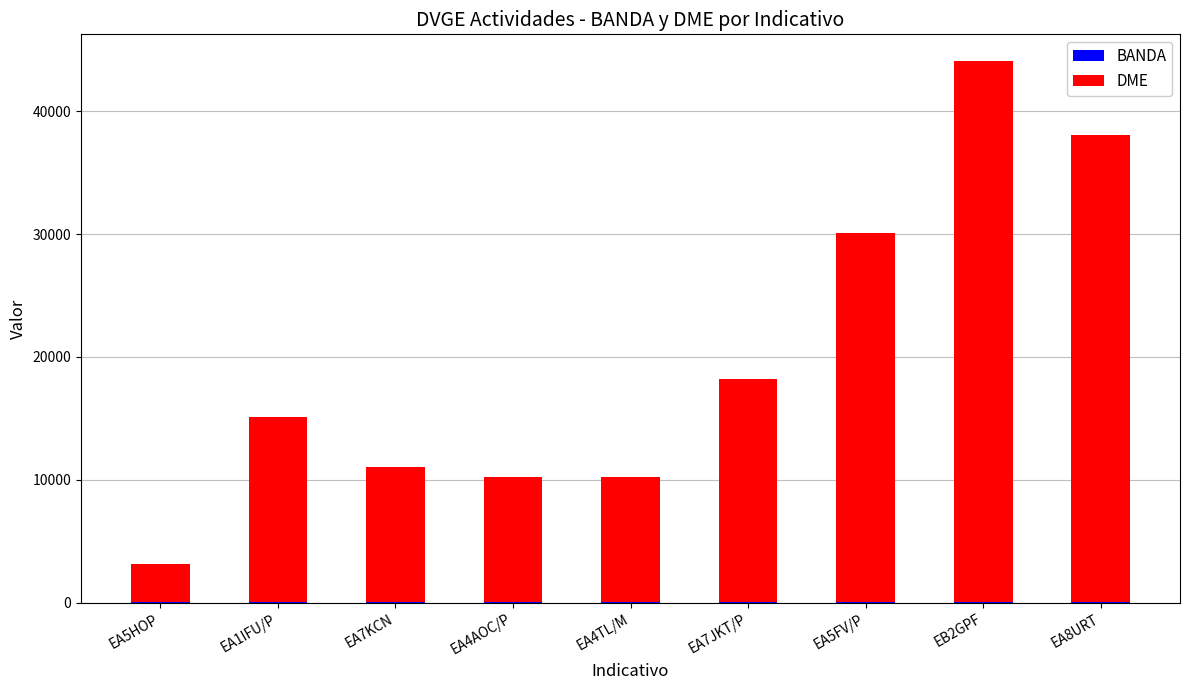

At which category is the sum across all series the highest?

EB2GPF